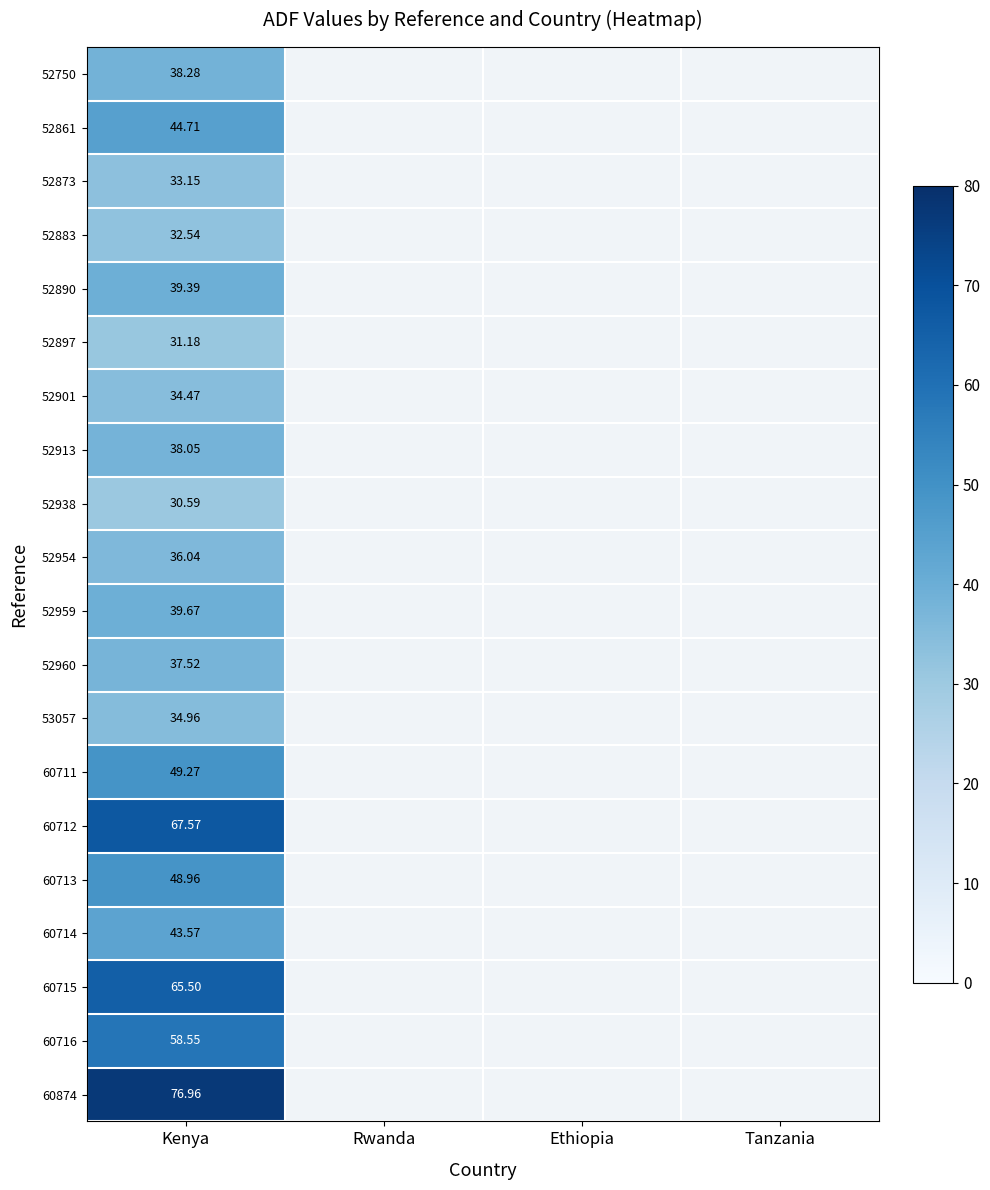

Which category has the lowest value in the 52897 series?

Kenya